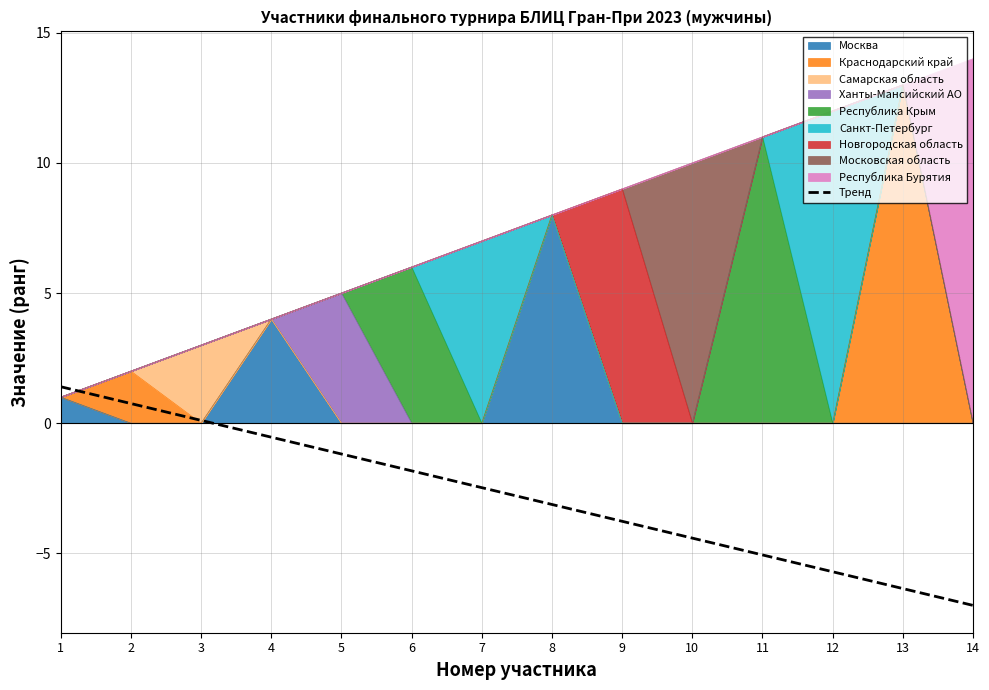

Reading left to right, list all the values displayed in this chart.

1.4	0.8	0.1	-0.5	-1.2	-1.8	-2.5	-3.1	-3.8	-4.4	-5.1	-5.7	-6.4	-7.0